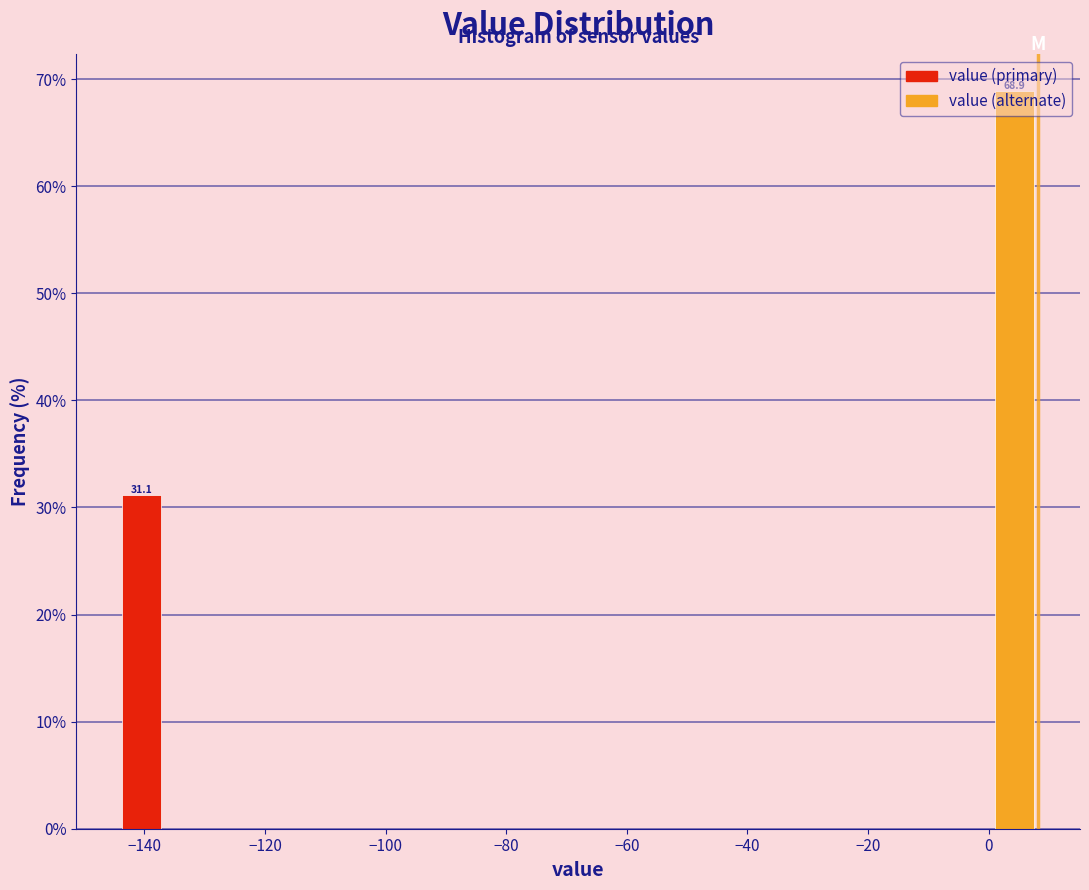

Read against the x-axis, roughly where is the centre of the tallest bar?

4